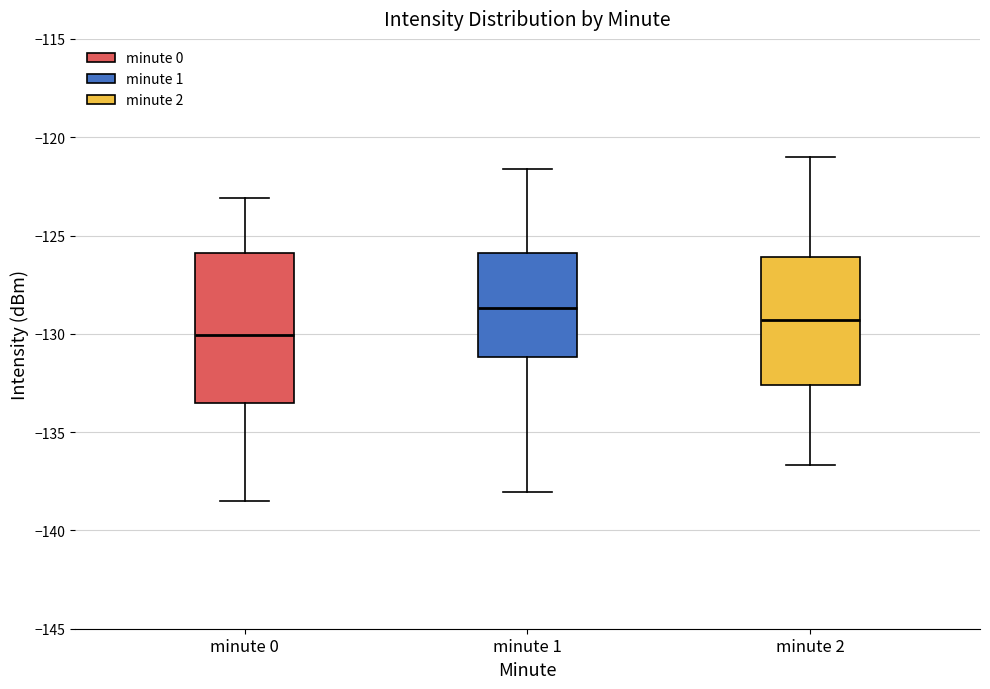

Where does the upper whisker of the box for minute 2 end on the y-axis? The values are not printed on the chart, so give them approximately, as read against the axis.

-121.0